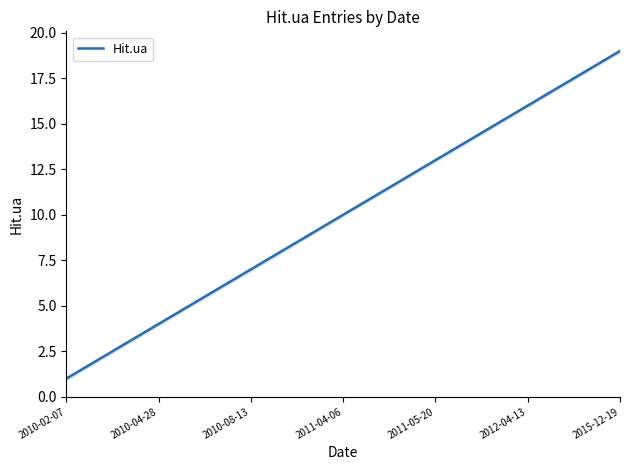

What is the average value?

10